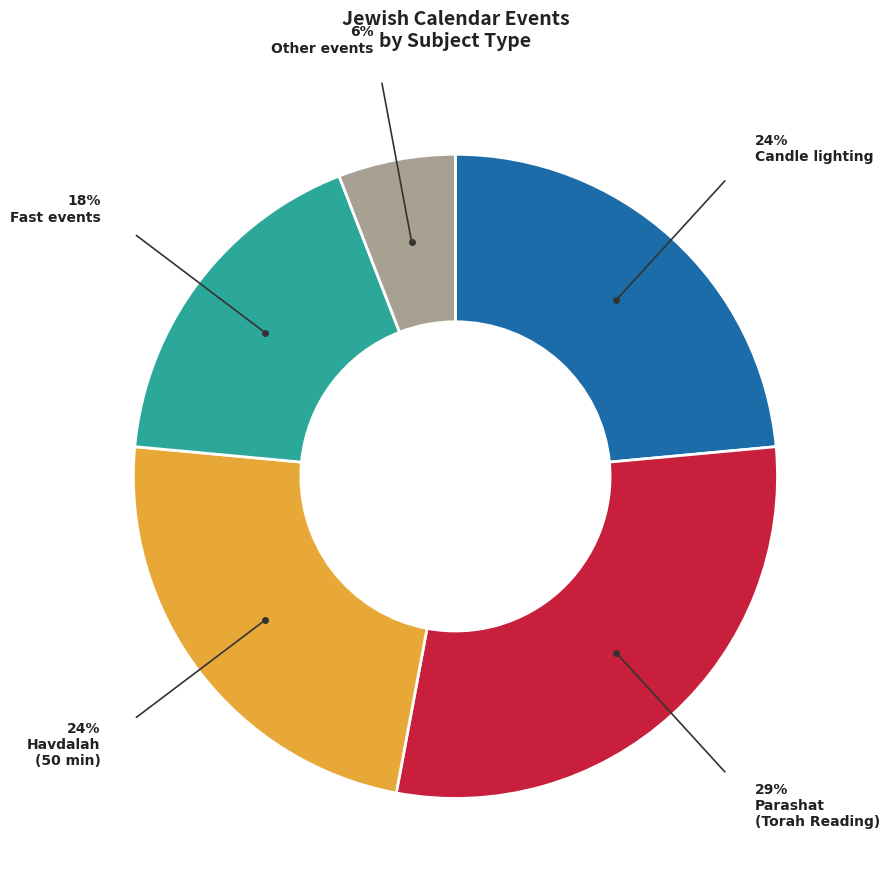

How many slices are in this pie chart?

5